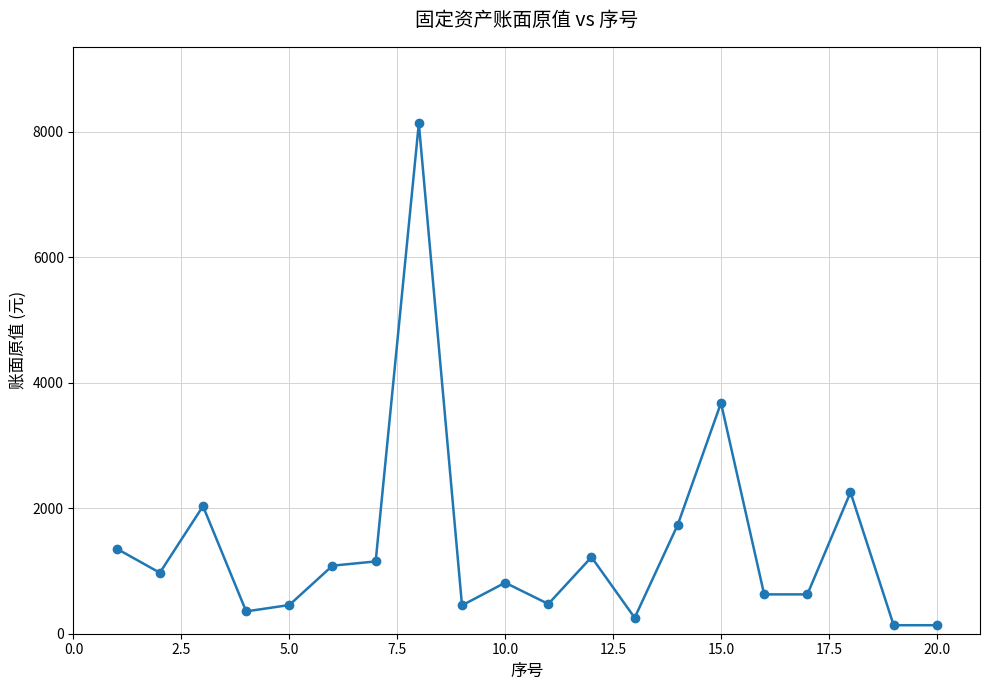

What is the sum of all values?

27964.1